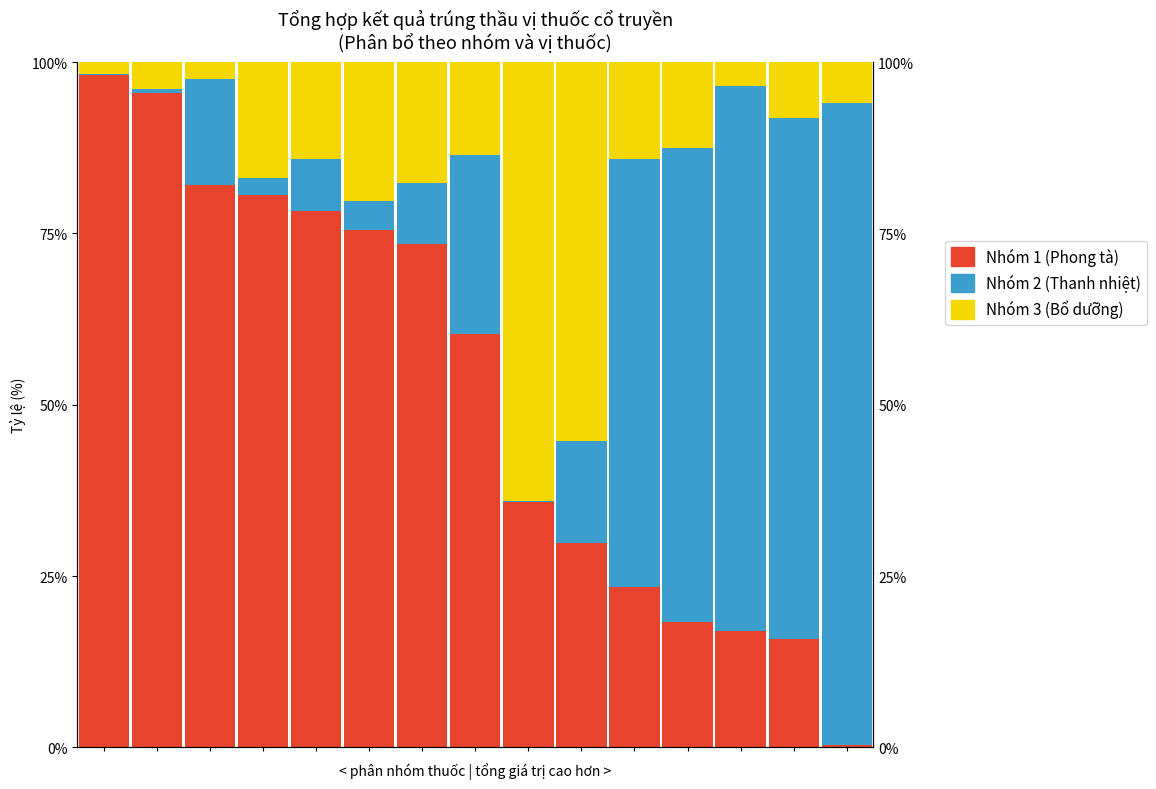

How many data points in Nhóm 3 (Bổ dưỡng) are less than 13?

7